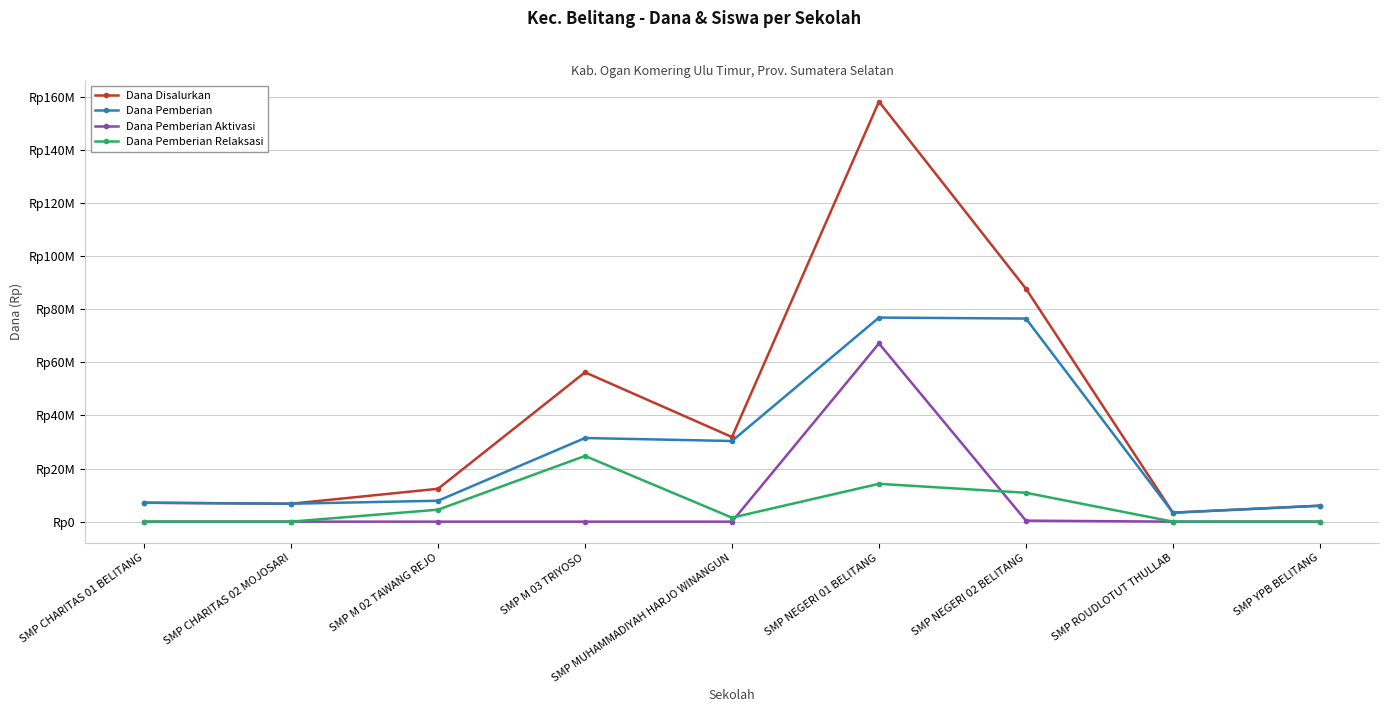

Is this an area chart (filled region under the line)?

No